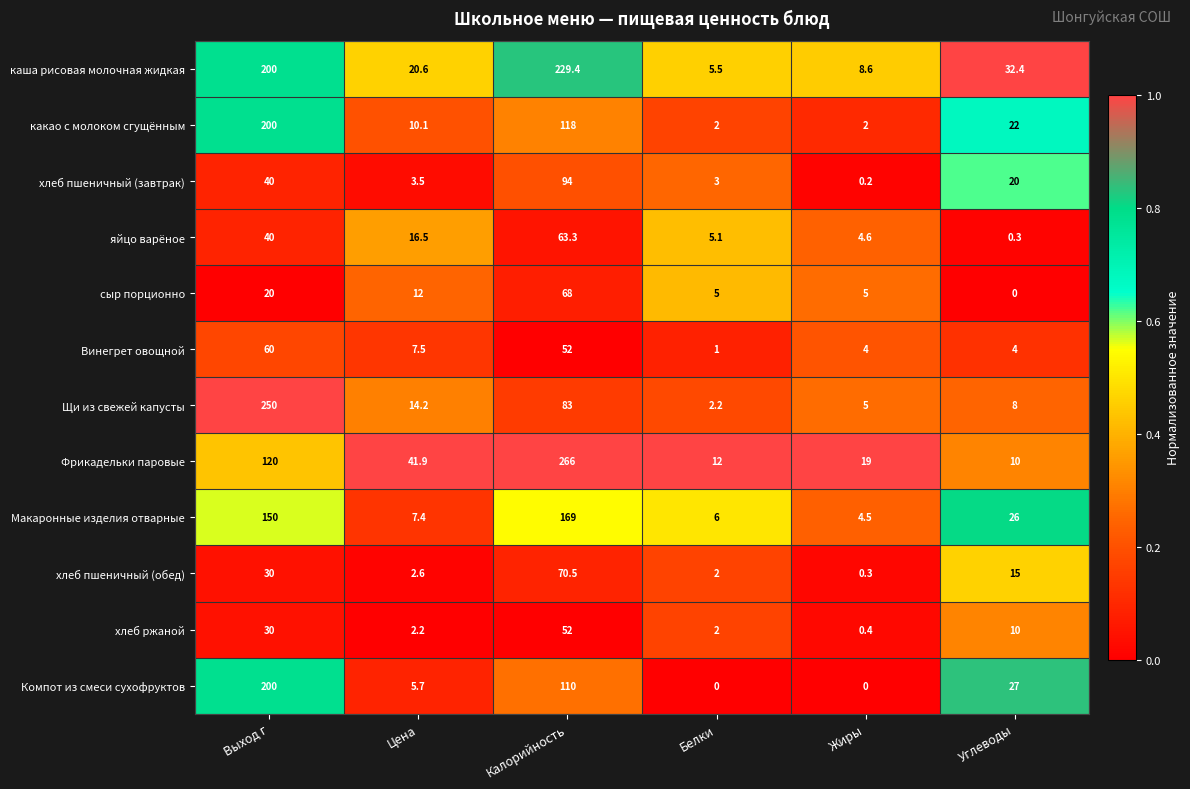

Which series has the largest range (max minus min)?

Фрикадельки паровые